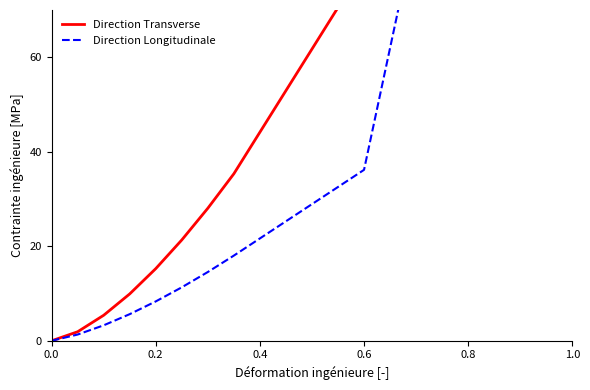

How many lines are shown in the chart?

2